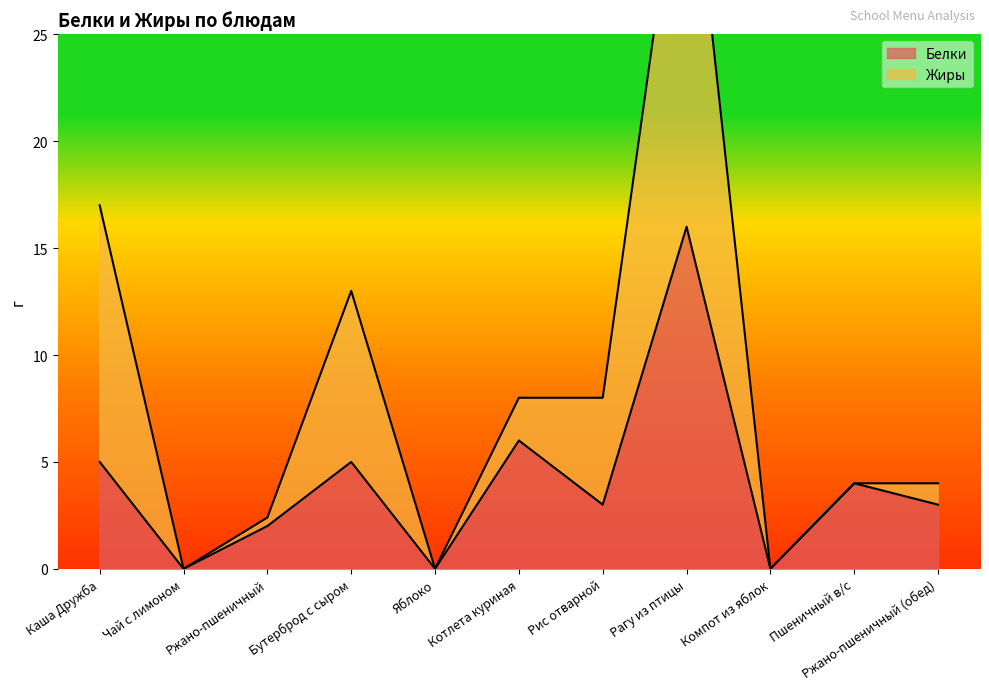

Where is the first local maximum?

Бутерброд с сыром